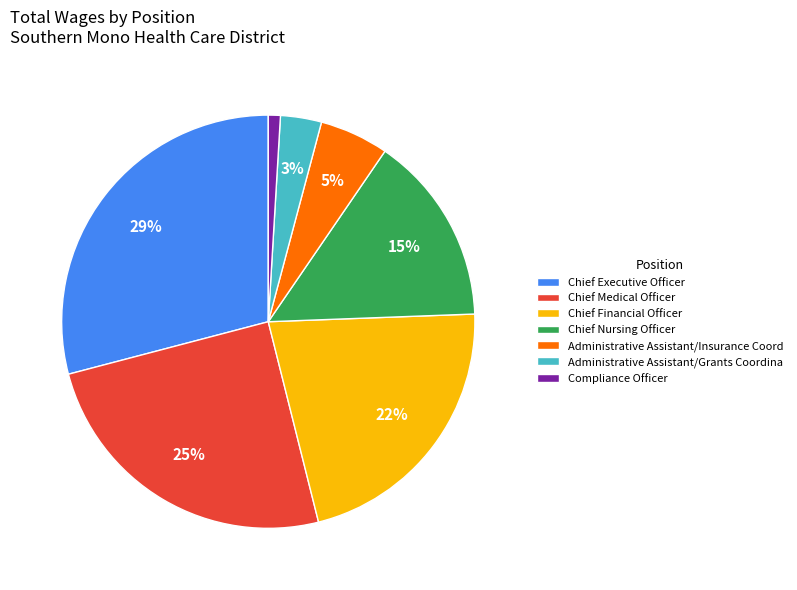

Is it true that Chief Medical Officer is 34% of the pie?

False